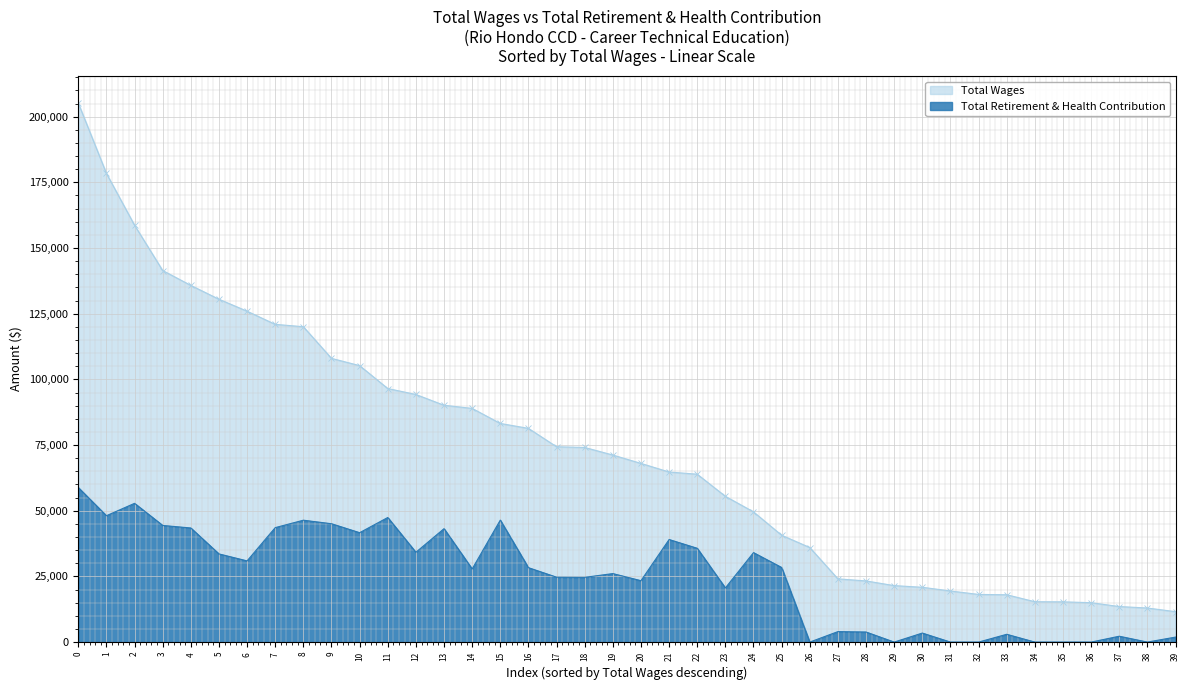

Reading left to right, list all the values displayed in this chart.

Total Wages: 205181	178401	158675	141432	135769	130501	125944	120941	120040	107993	105229	96515	94244	90146	88950	83219	81348	74349	74083	71196	68010	64734	63903	55484	49567	40668	35990	24070	23275	21497	20858	19448	18141	18015	15363	15319	14992	13529	12967	11580
Total Retirement & Health Contribution: 58827	48104	52815	44399	43429	33560	30903	43568	46394	45049	41640	47423	34184	43172	27837	46432	28320	24699	24641	26073	23369	39040	35701	20613	34054	28389	0	3986	3833	0	3435	0	0	2966	0	0	0	2229	0	1902